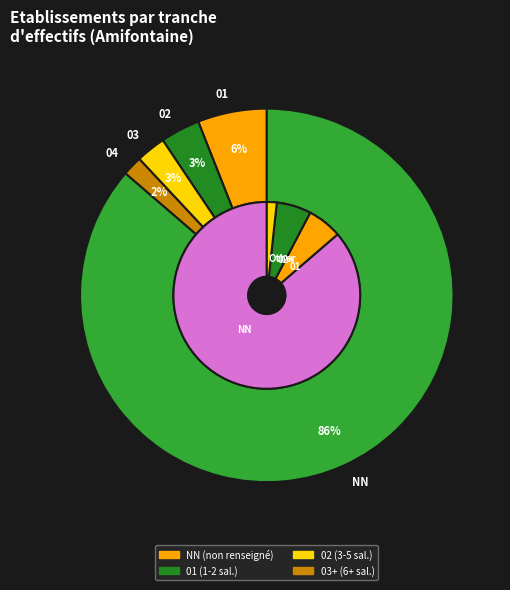

Is it true that 01 is 6% of the pie?

True